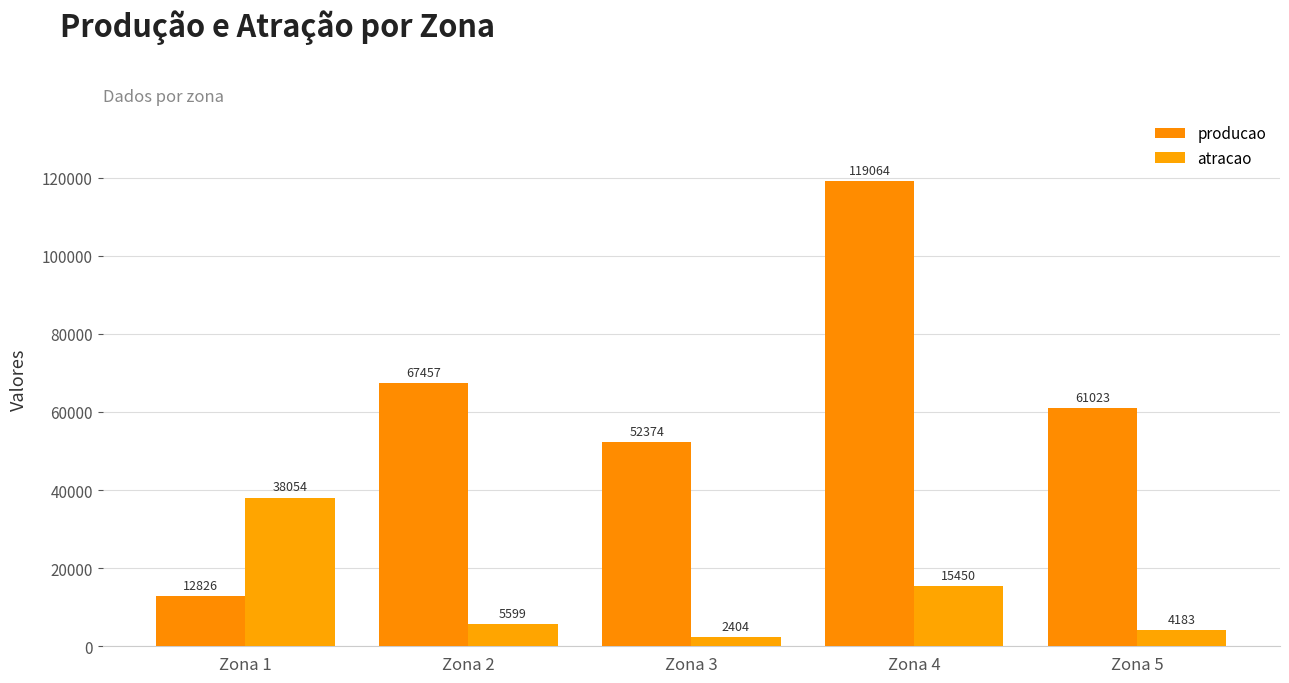

What is the average value of the producao series?

62549